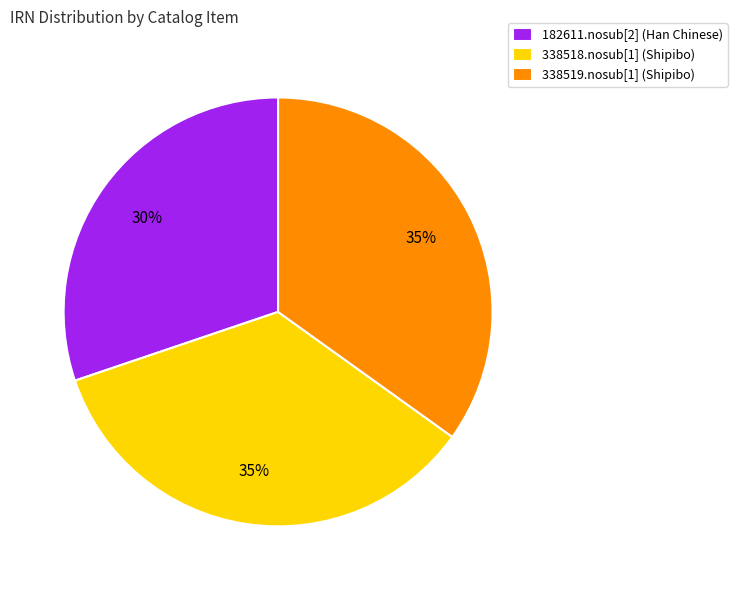

What is the ratio of the value at 182611.nosub[2] (Han Chinese) to the value at 338519.nosub[1] (Shipibo)?

0.9